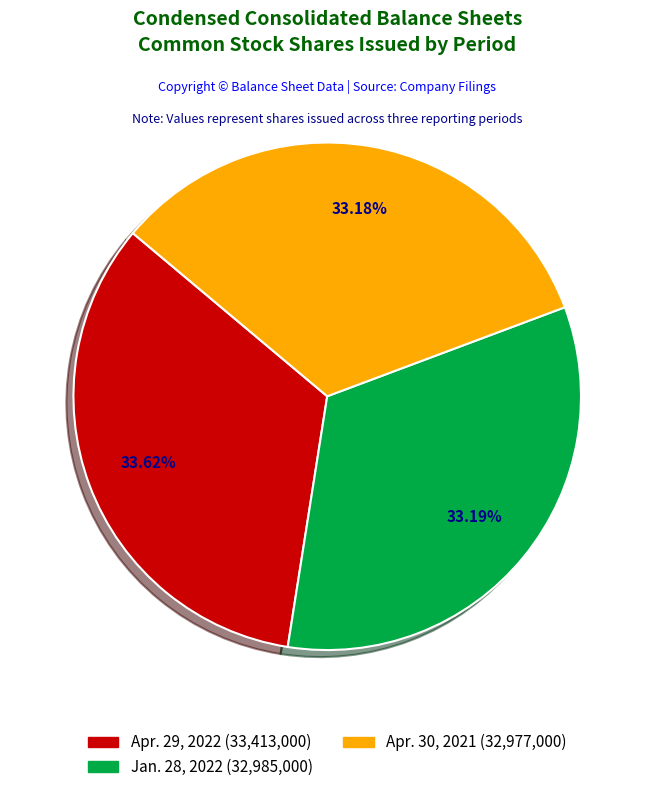

To the nearest percent, what portion does Jan. 28, 2022 represent?

33%